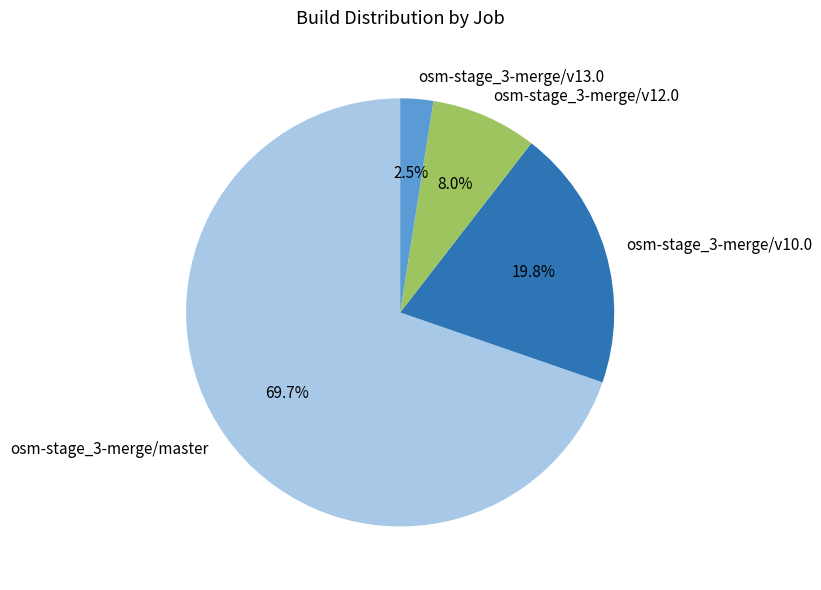

To the nearest percent, what is the combined percentage of osm-stage_3-merge/v13.0 and osm-stage_3-merge/v12.0?

10%